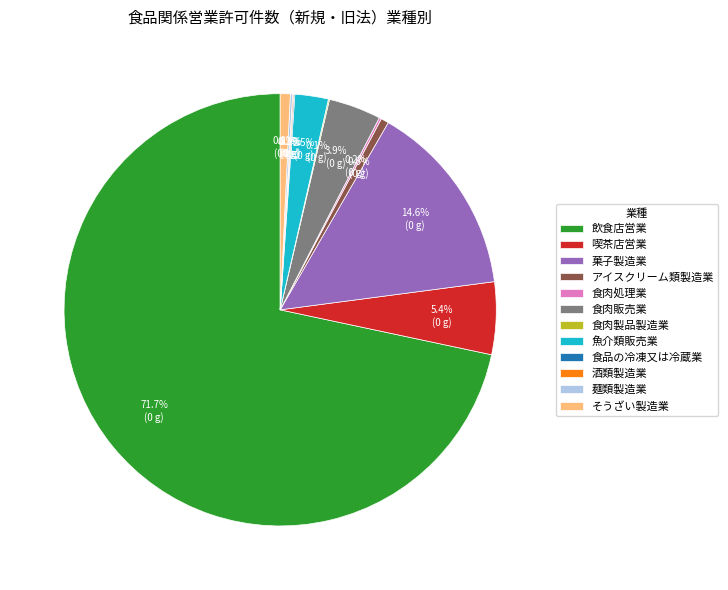

To the nearest percent, what portion does 菓子製造業 represent?

15%